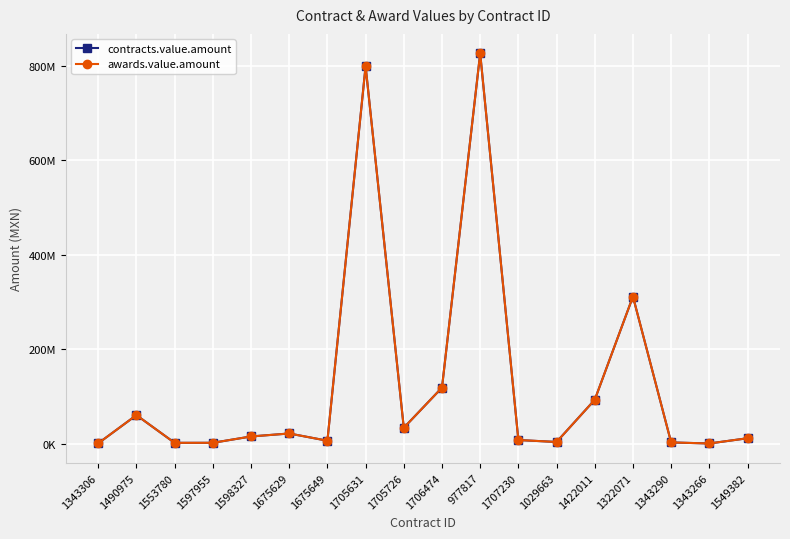

What value does the awards.value.amount series have at 1422011?

92789760.0